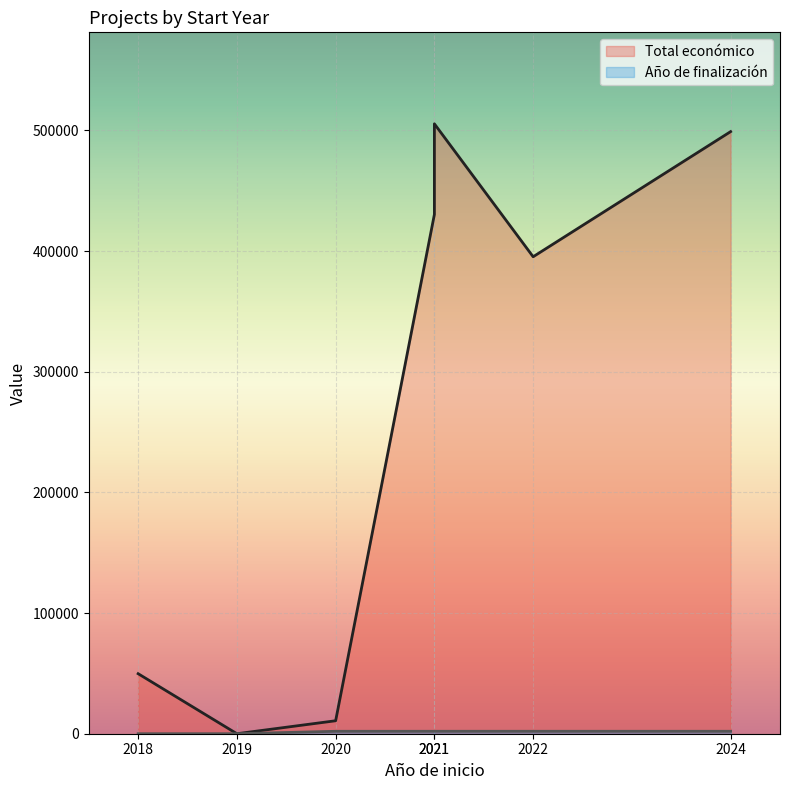

True or false: Año de finalización has a value of 2026 at 2024.

True